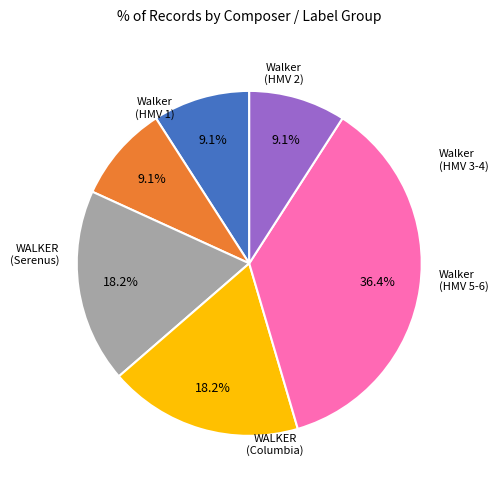

Does any single category account for the majority?

No